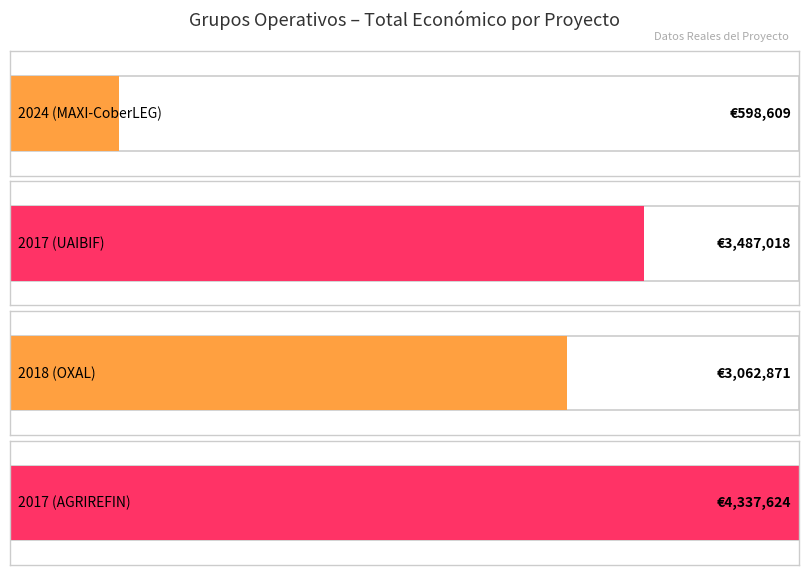

Reading left to right, transcribe all the data shown in this chart.

2024 (MAXI-CoberLEG)=598609	2017 (UAIBIF)=3487018	2018 (OXAL)=3062871	2017 (AGRIREFIN)=4337624